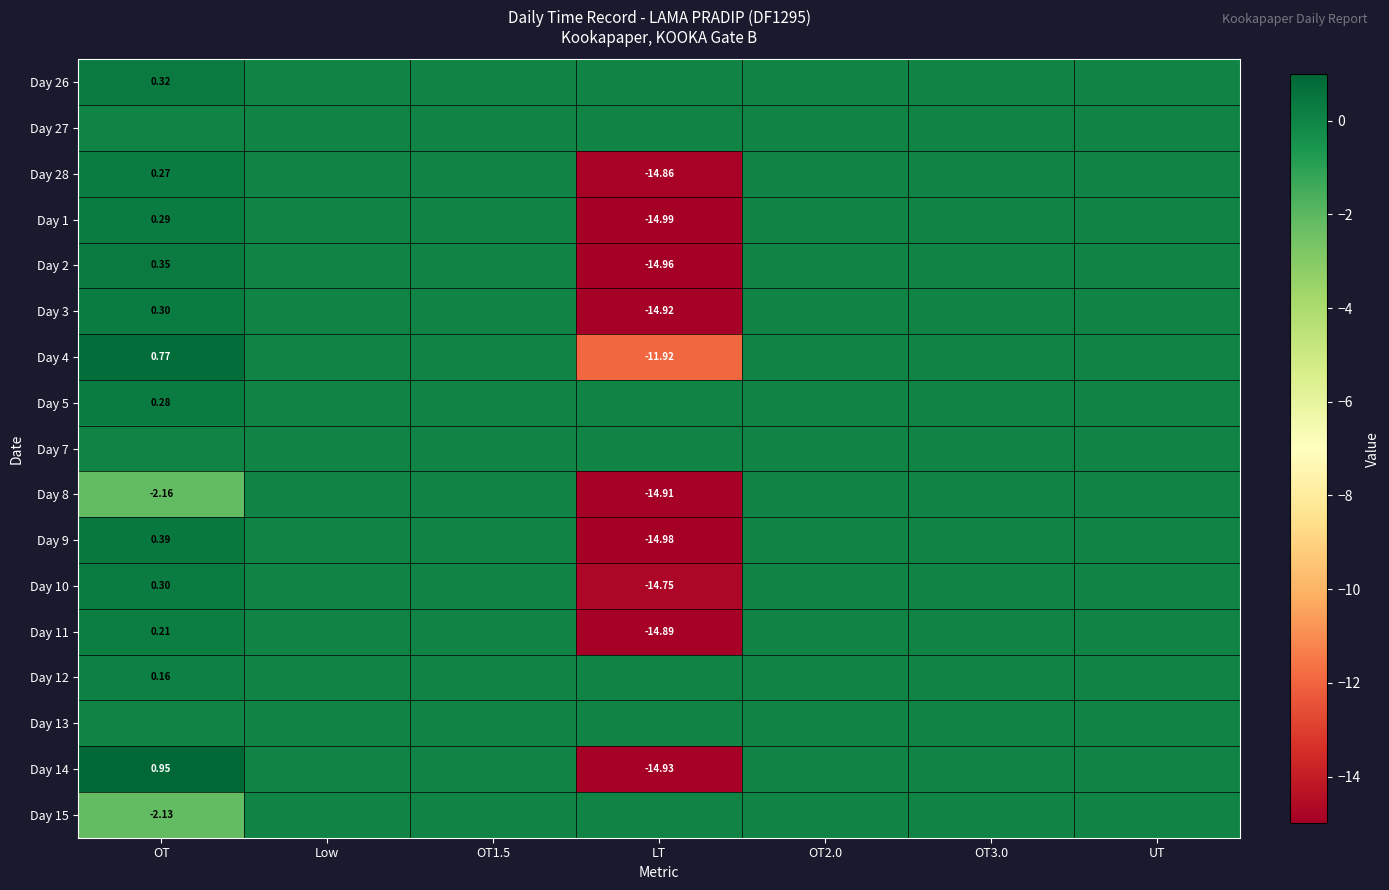

List the labels in order of Day 15 value, largest first.

Low, OT1.5, LT, OT2.0, OT3.0, UT, OT